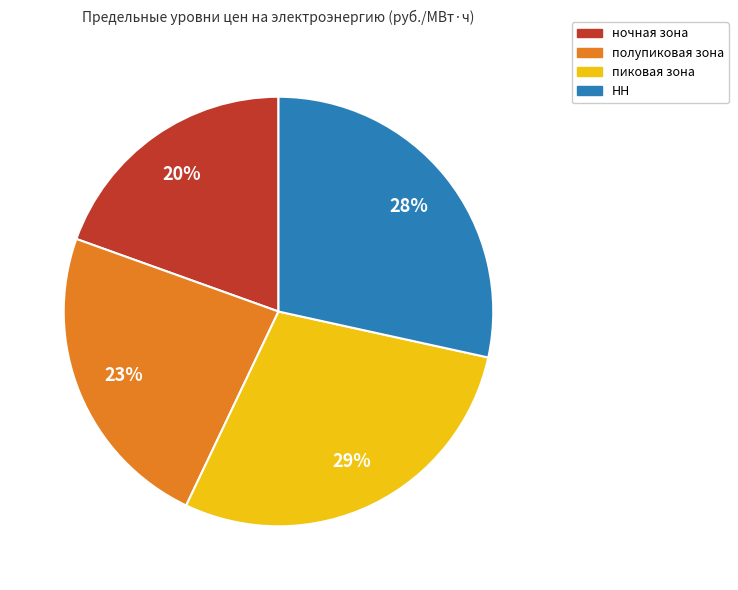

Which has a higher value, полупиковая зона or ночная зона?

полупиковая зона